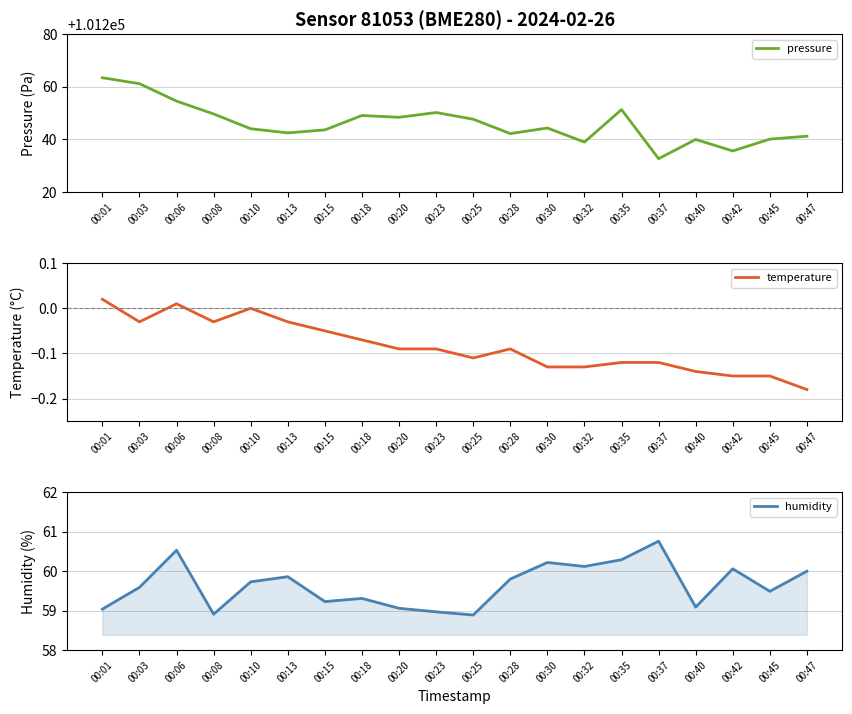

What is the sum of the temperature values at 00:15 and 00:28?

-0.1